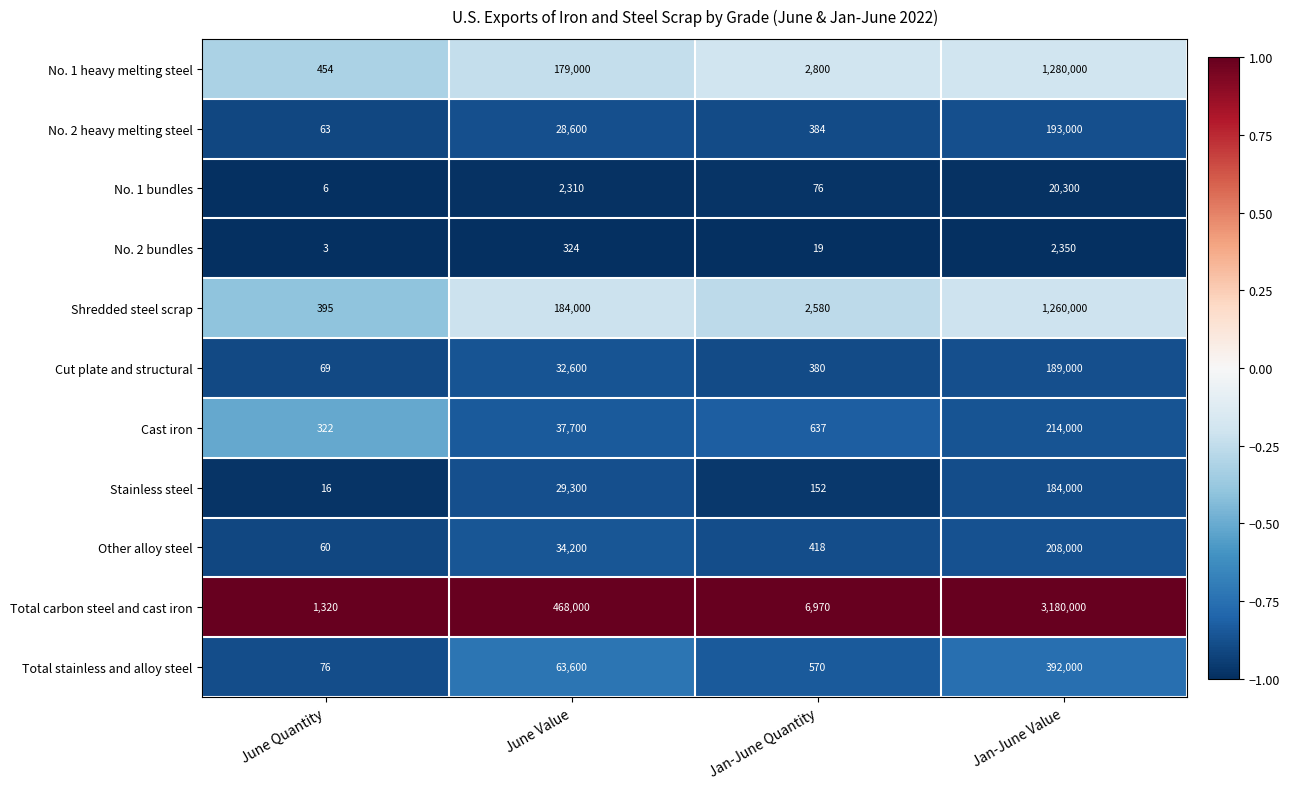

What is the greatest value displayed?

3180000